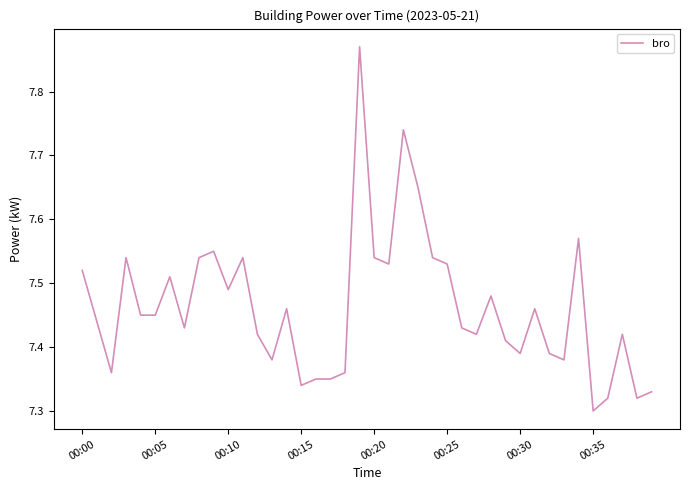

What is the difference between the maximum and minimum values?

0.6